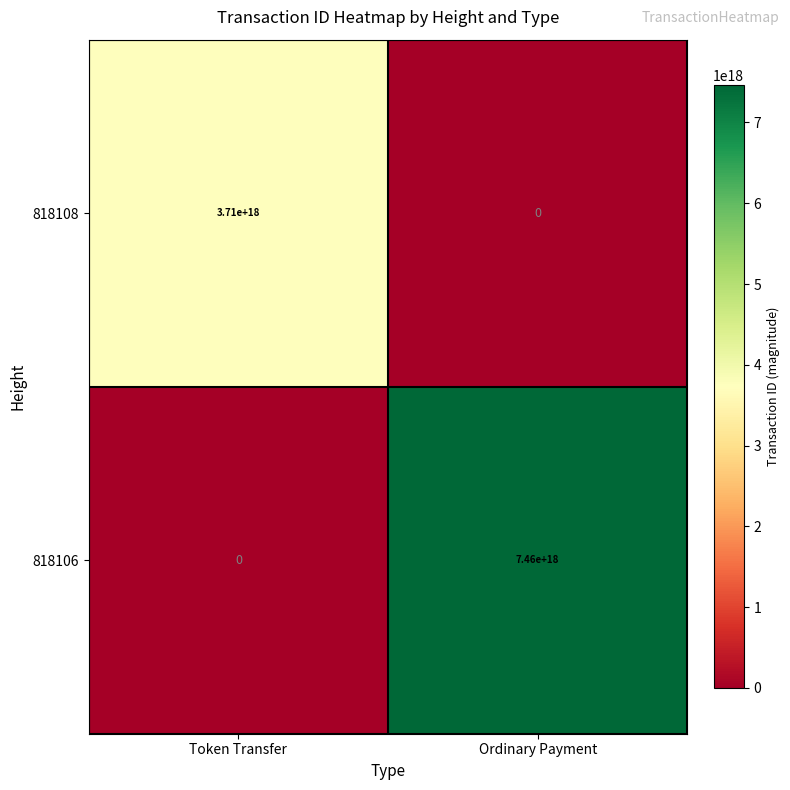

Is the value of 818108 at Token Transfer greater than the value of 818106 at Ordinary Payment?

No